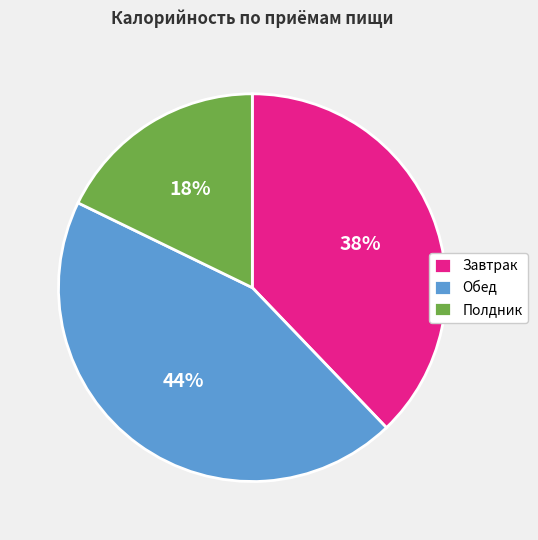

Combined, do Полдник and Завтрак account for over 50%?

Yes